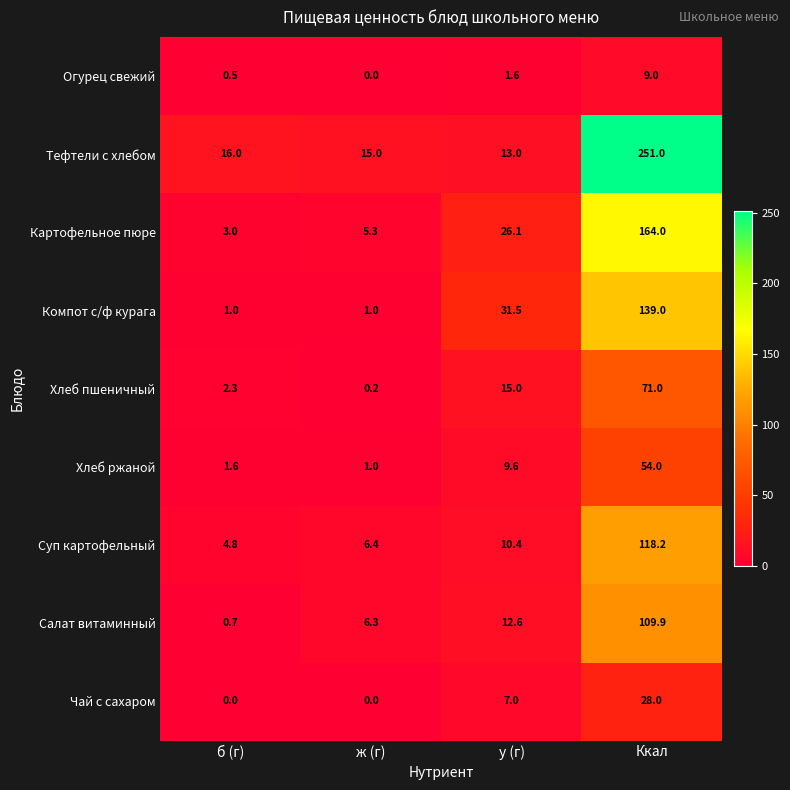

What is the sum of all Салат витаминный values?

129.5